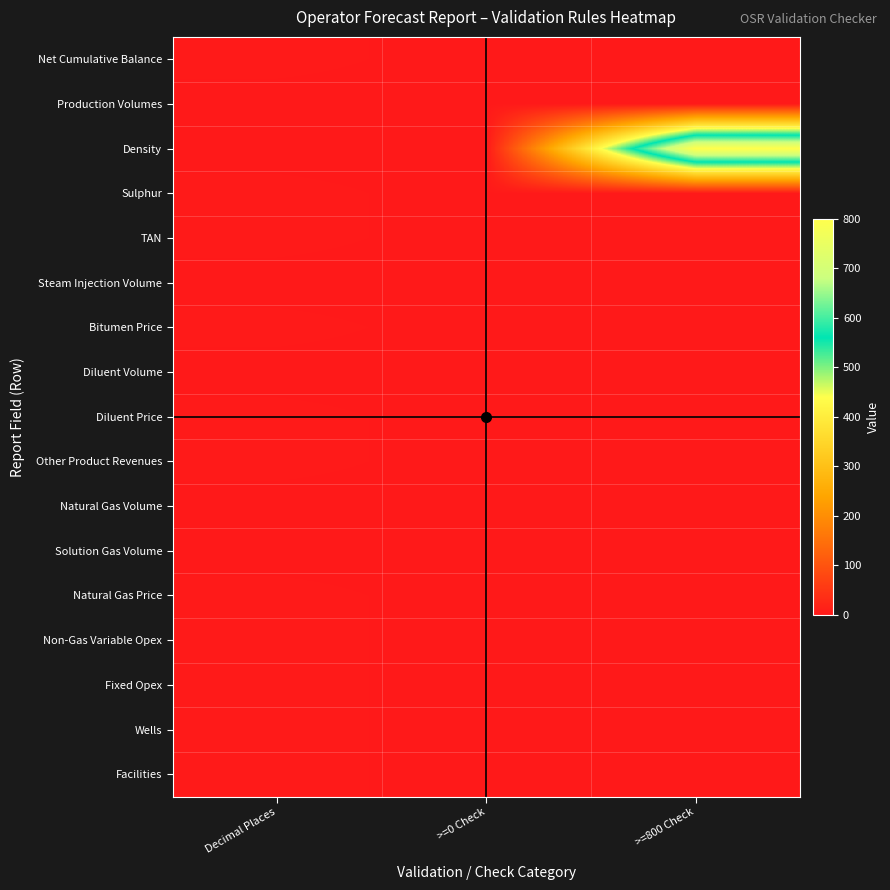

At which category is the sum across all series the highest?

>=800 Check